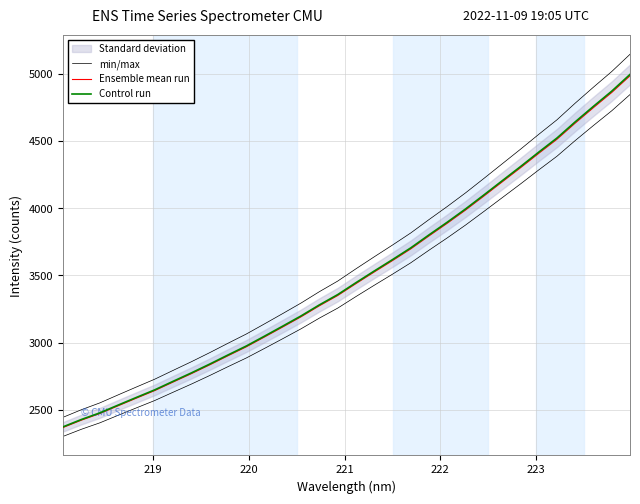

Reading left to right, transcribe all the data shown in this chart.

min/max: 2301.4	2354.4	2401.9	2458.1	2513.5	2568.2	2629.7	2690.6	2754.1	2820.1	2884.8	2956.3	3029.0	3102.7	3182.2	3256.3	3342.6	3426.7	3509.4	3594.3	3688.4	3780.2	3875.8	3976.6	4079.0	4181.2	4285.8	4388.0	4505.0	4617.3	4726.8	4847.7
Ensemble mean run: 2367.8	2422.3	2471.2	2529.0	2586.1	2642.4	2705.6	2768.2	2833.6	2901.5	2968.0	3041.6	3116.4	3192.3	3274.0	3350.3	3439.1	3525.7	3610.7	3698.0	3794.8	3889.3	3987.7	4091.4	4196.7	4301.9	4409.5	4514.7	4635.1	4750.6	4863.3	4987.6
Control run: 2372.6	2427.2	2476.2	2534.1	2591.3	2647.7	2711.0	2773.8	2839.3	2907.3	2974.0	3047.7	3122.7	3198.7	3280.6	3357.1	3446.0	3532.7	3617.9	3705.4	3802.4	3897.1	3995.7	4099.6	4205.2	4310.5	4418.4	4523.7	4644.4	4760.1	4873.0	4997.6